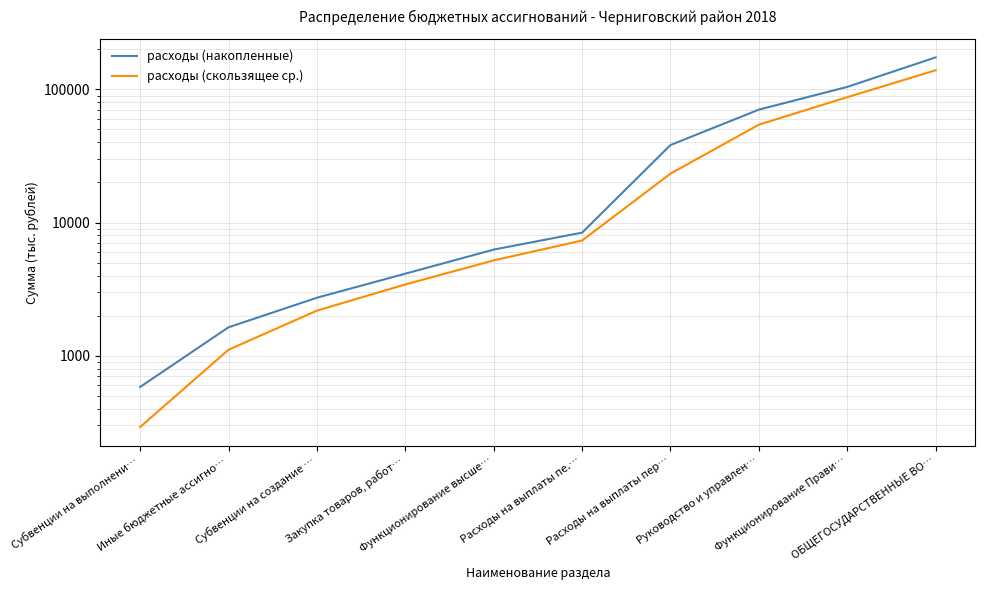

List the series in order of their peak value, highest first.

расходы (накопленные), расходы (скользящее ср.)